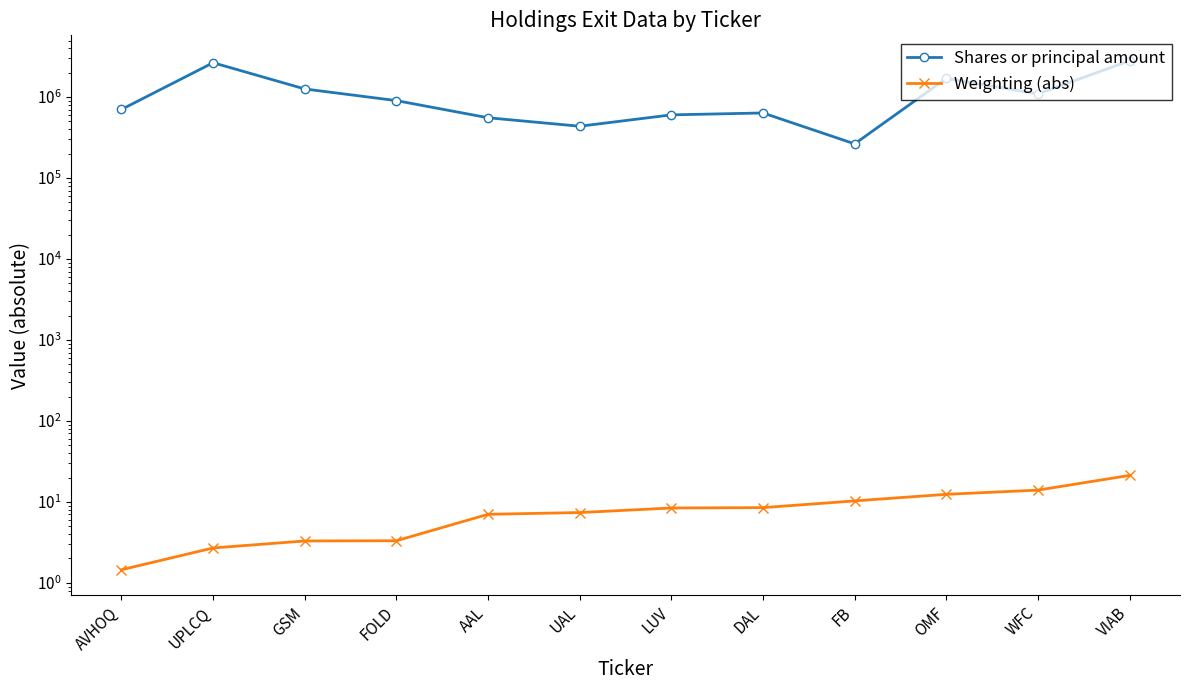

What is the lowest value of the Weighting (abs) series?

1.5